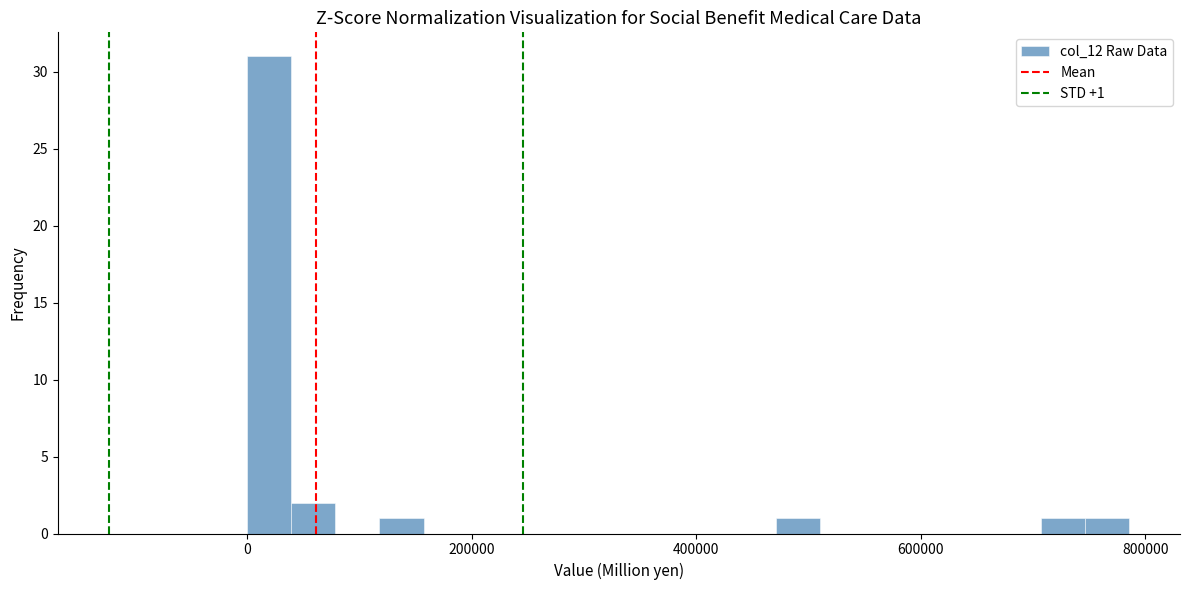

Around what value on the x-axis is the tallest bar? Give the approximate position of its centre, as read against the axis.

20000